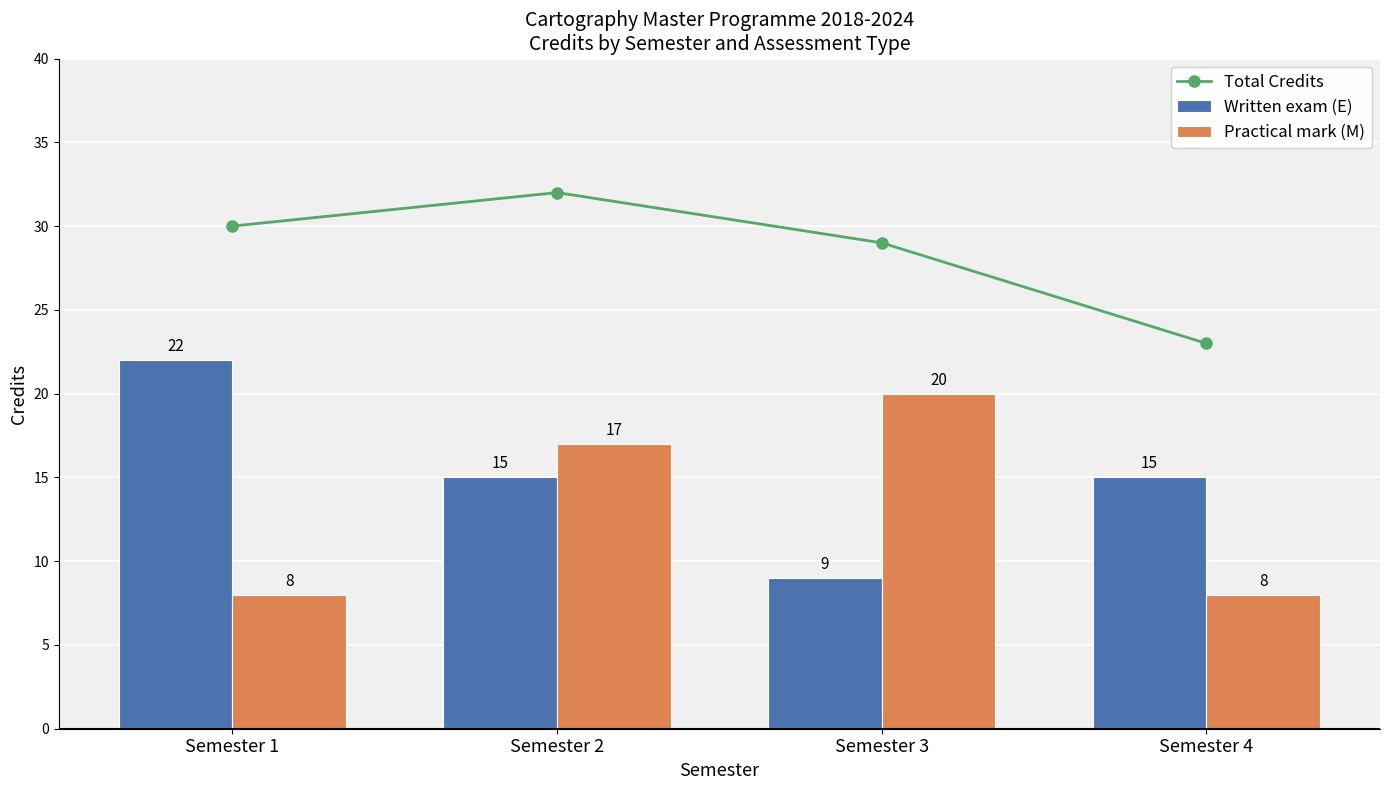

Is the value of Written exam (E) at Semester 1 greater than the value of Total Credits at Semester 3?

No